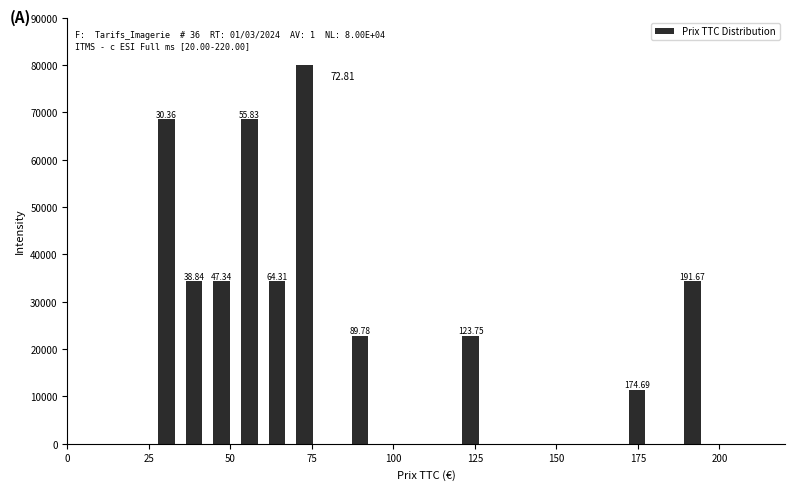

Read against the x-axis, roughly where is the centre of the tallest bar?

75